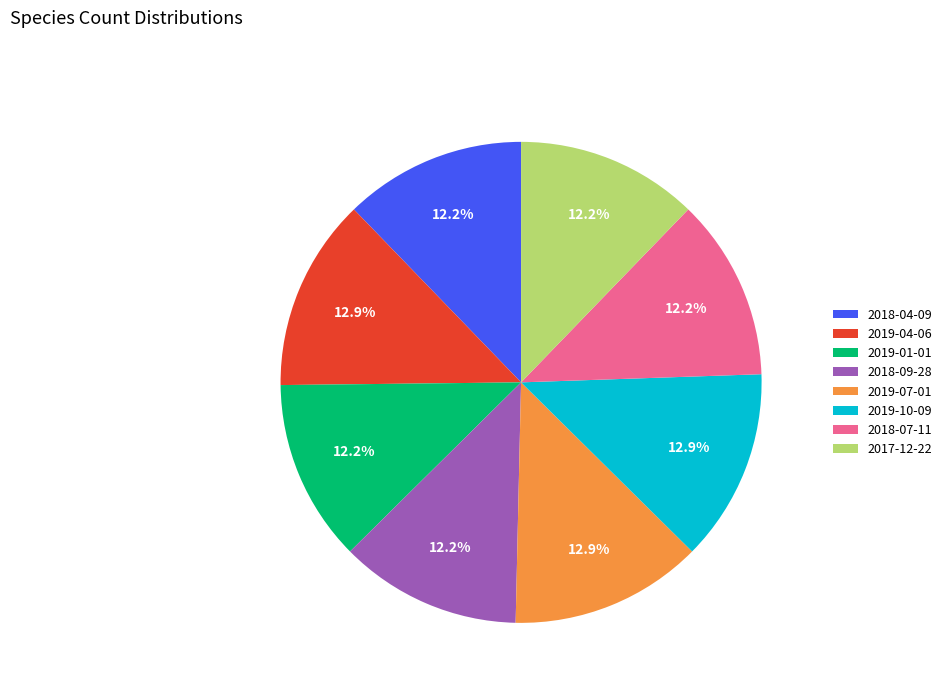

Is the sum of 2018-07-11 and 2019-01-01 greater than half?

No